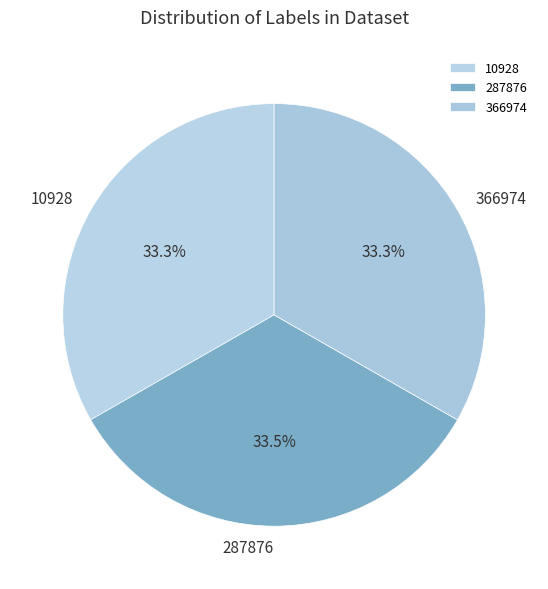

Does any single category account for the majority?

No